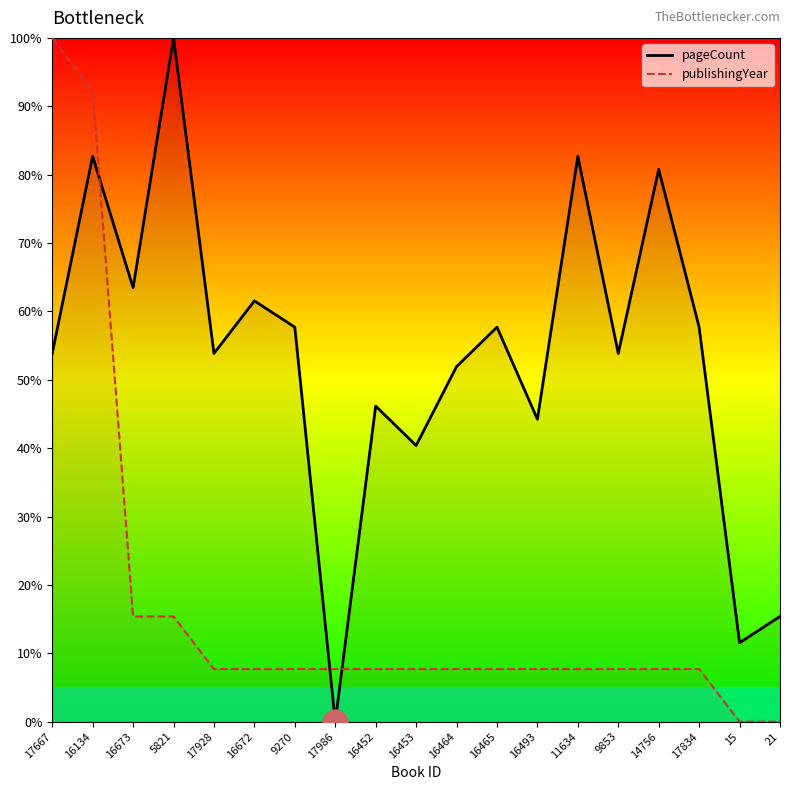

What is the value of the pageCount point at the 6th from the left?

61.5